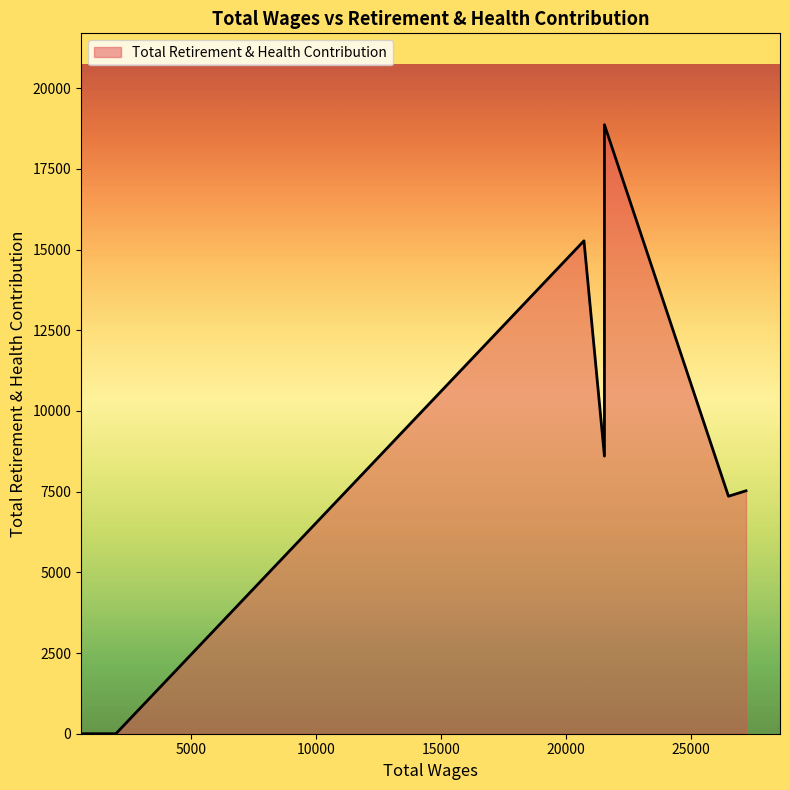

Is it true that the value at 27221.0 is 7527?

True